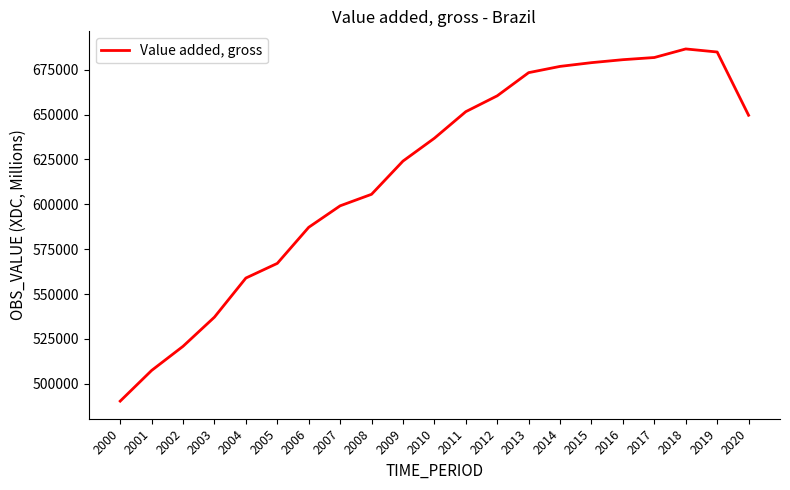

What is the difference between the maximum and minimum values?

196368